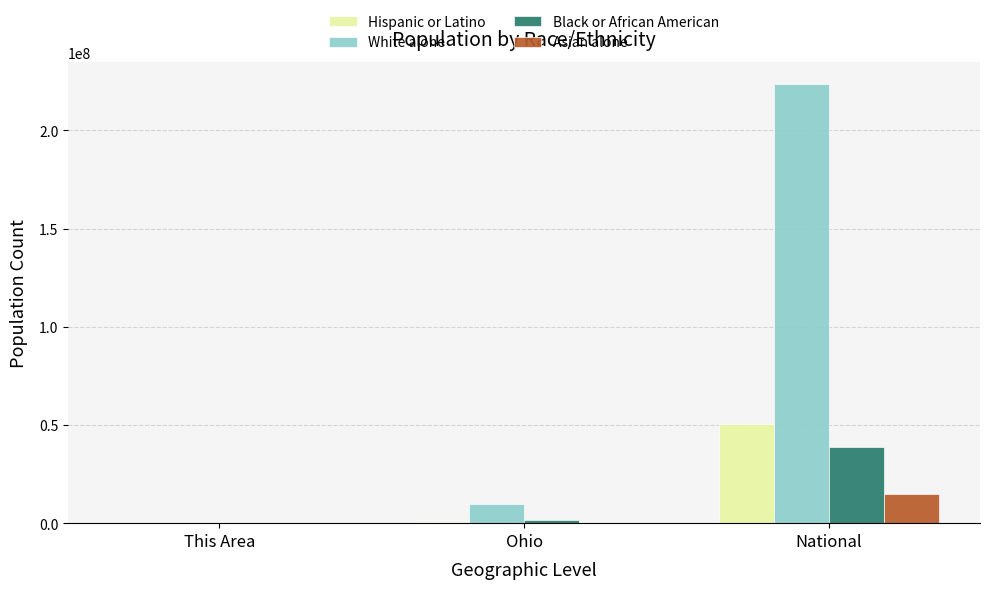

Is it true that Asian alone equals 14674252 at National?

True